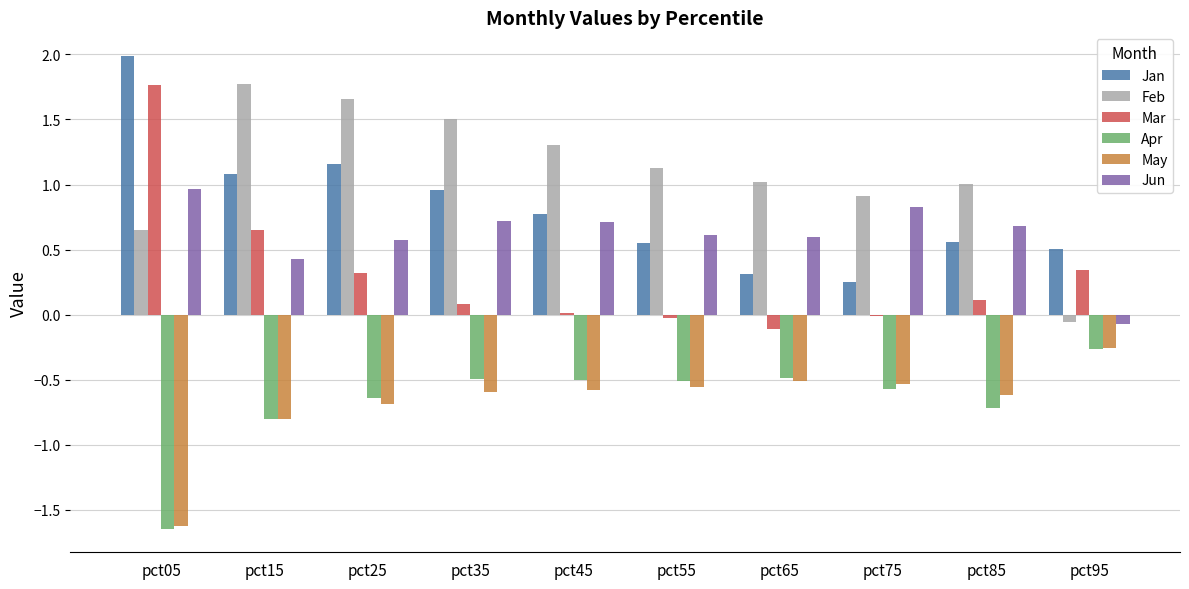

What is the sum of all Apr values?

-6.6